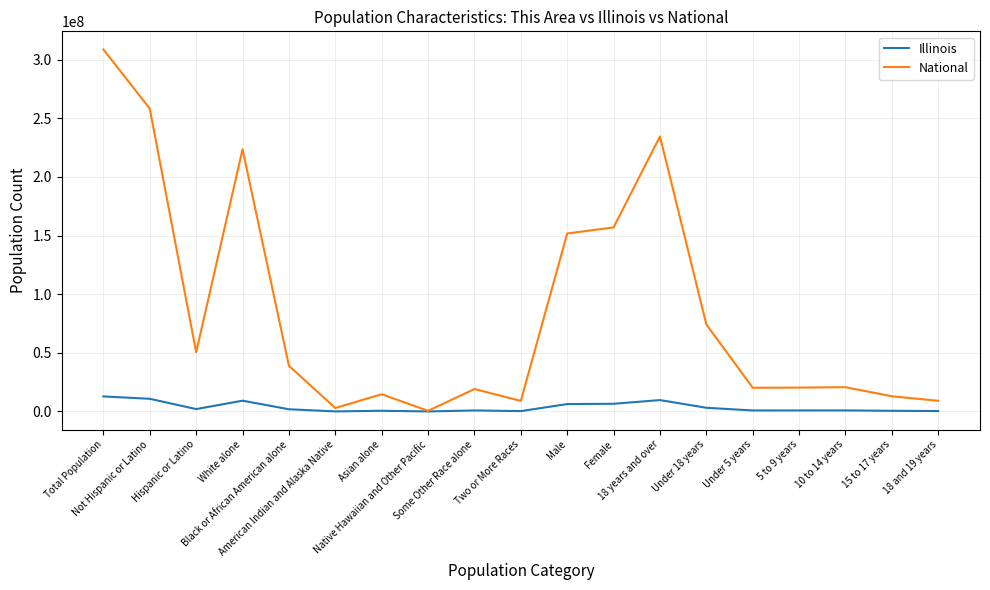

True or false: National has a value of 540013 at Native Hawaiian and Other Pacific.

True